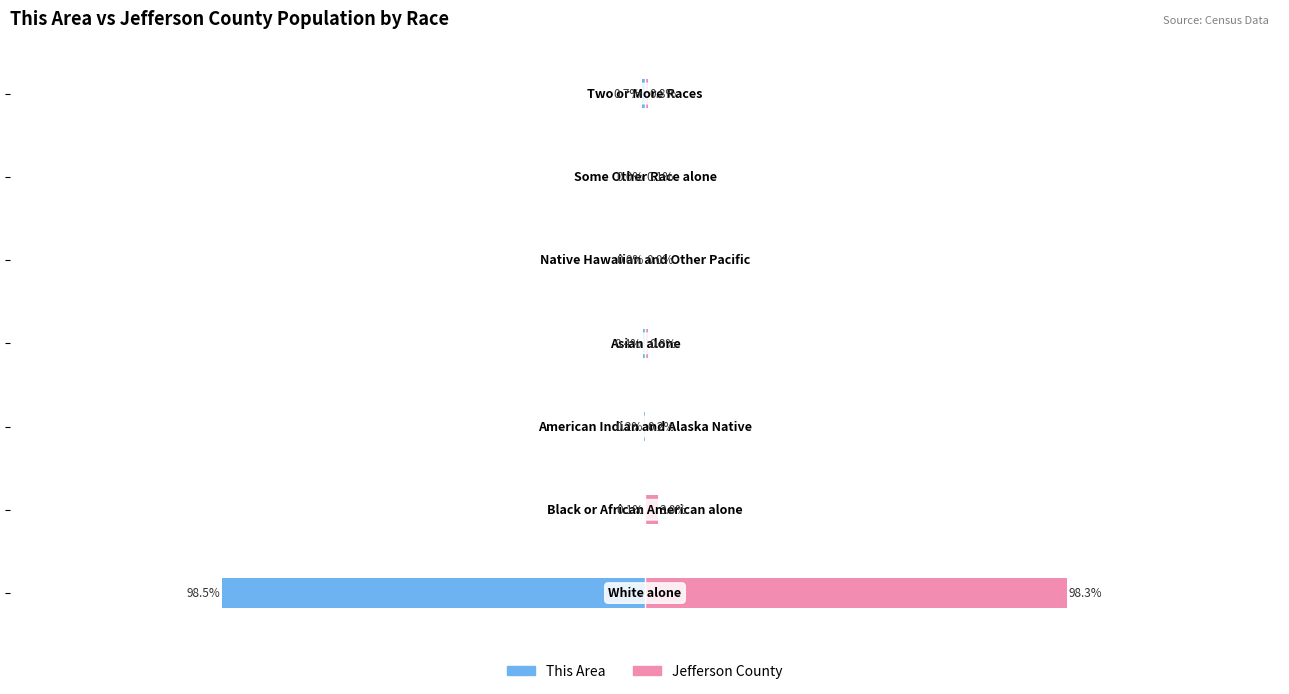

Reading right to left, transcribe all the data shown in this chart.

This Area: -0.7	0.0	0.0	-0.4	-0.2	-0.1	-98.5
Jefferson County: 0.8	0.1	0.0	0.8	0.2	3.0	98.3